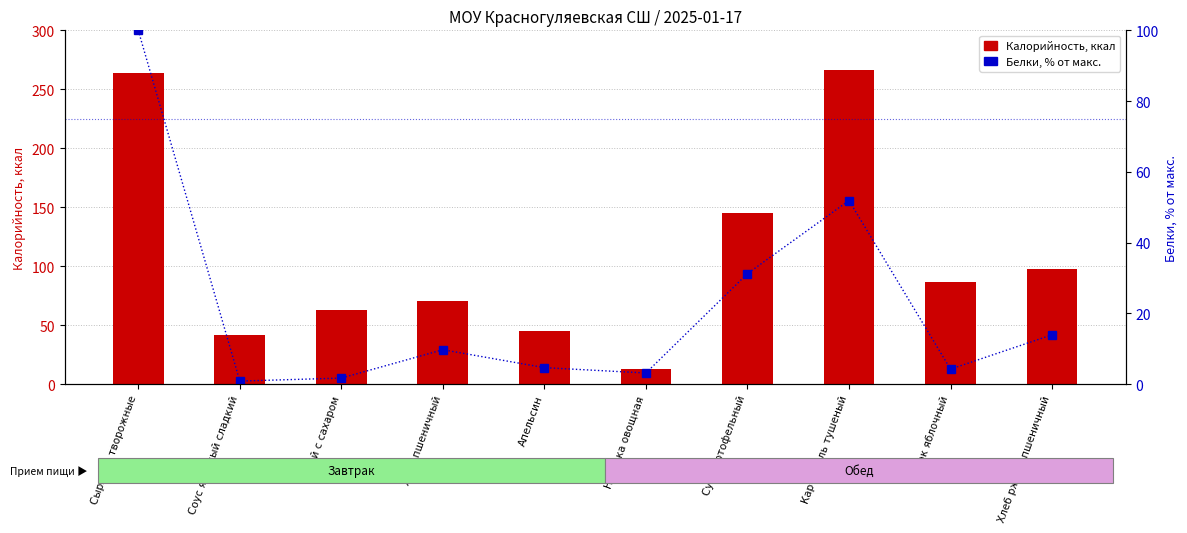

At which category does the chart reach its peak across all series?

Картофель тушеный